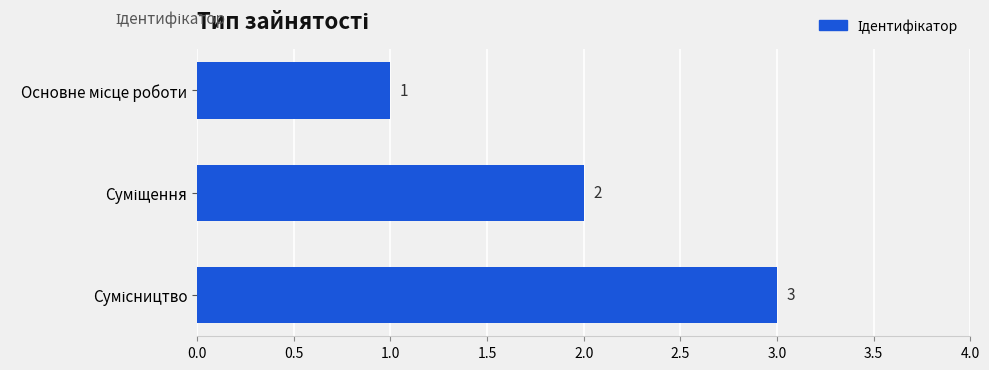

What is the value of the 2nd bar from the top?

2